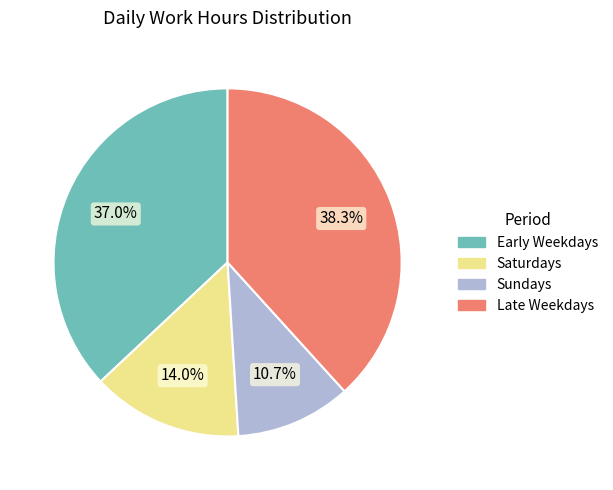

Does any single category account for the majority?

No